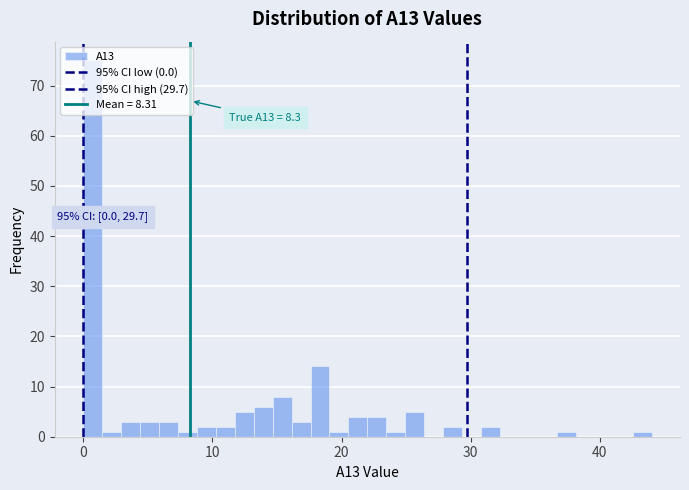

Read against the x-axis, roughly where is the centre of the tallest bar?

1